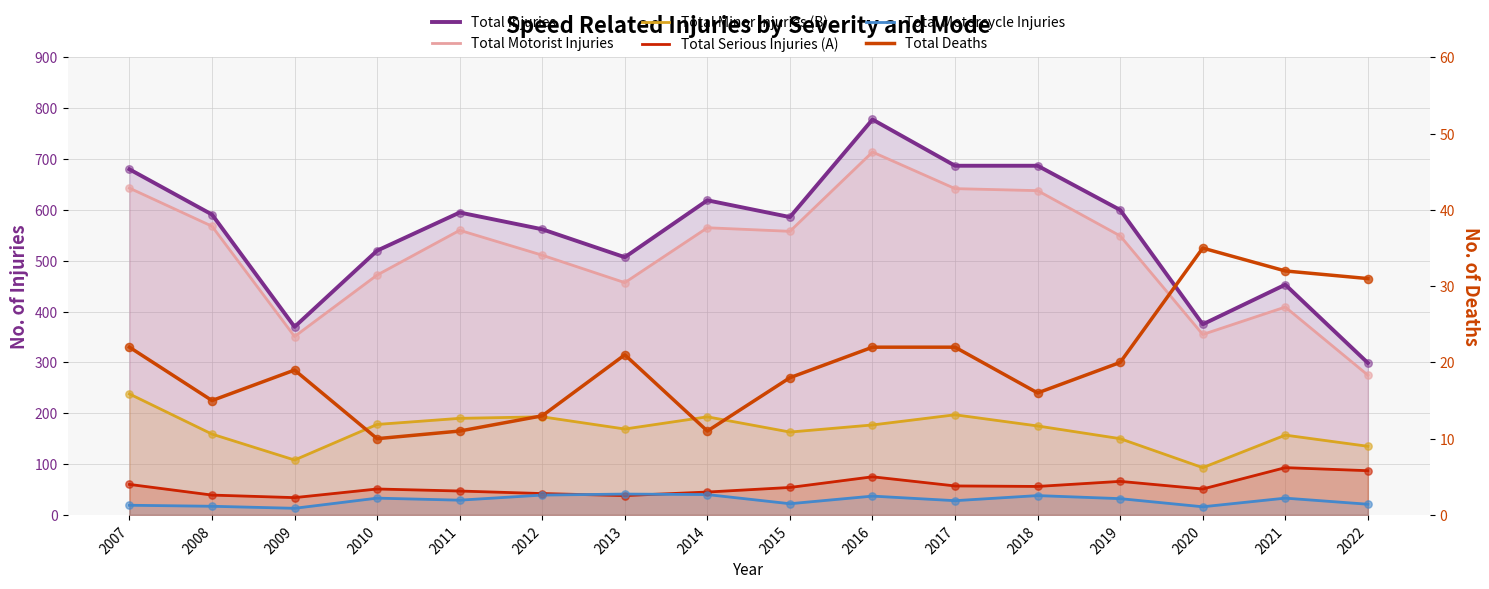

What are all the series names shown in the legend?

Total Injuries, Total Motorist Injuries, Total Minor Injuries (B), Total Serious Injuries (A), Total Motorcycle Injuries, Total Deaths